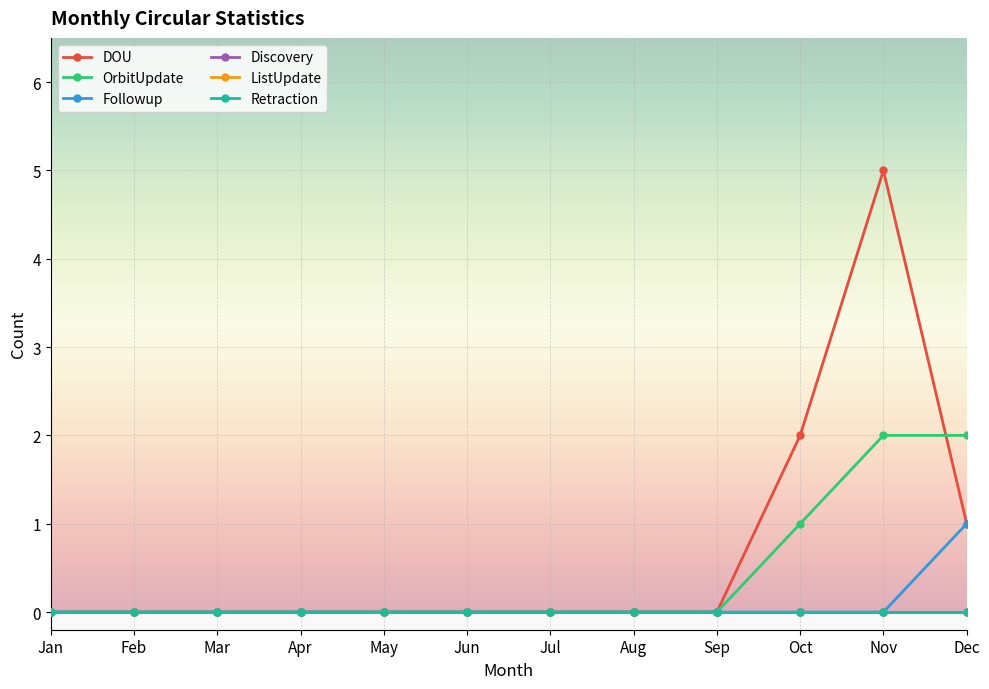

Does the chart have visible grid lines?

Yes